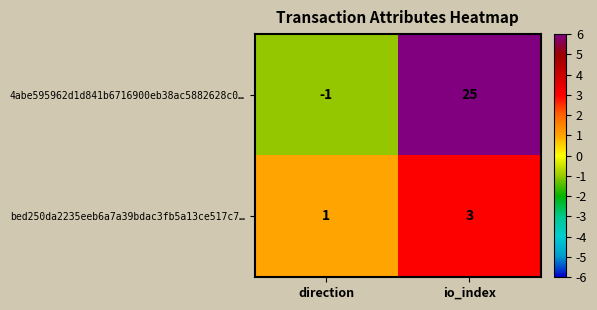

What is the average value of the 4abe595962d1d841b6716900eb38ac5882628c0… series?

12